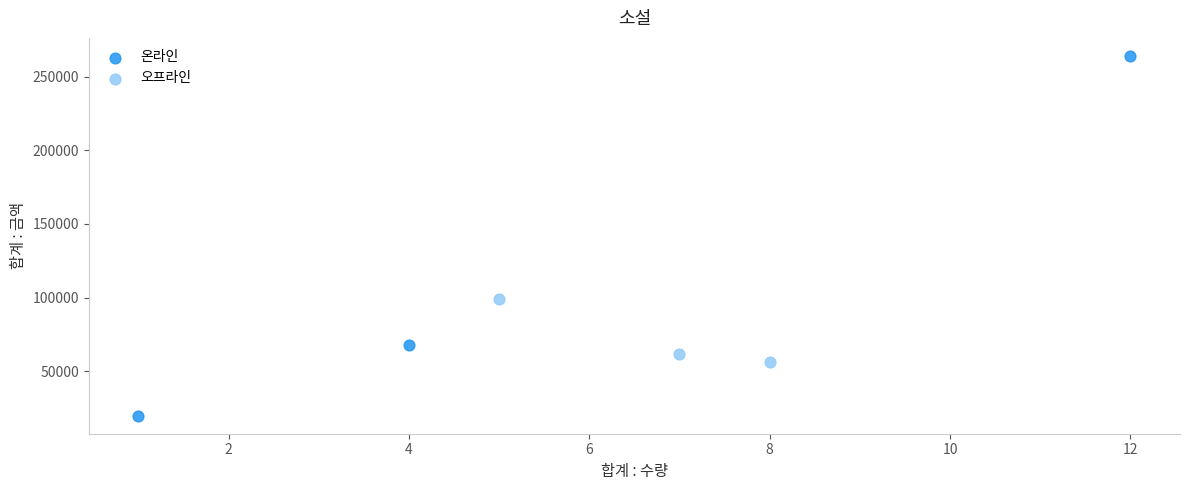

Which series contains the lowest Y value?

온라인